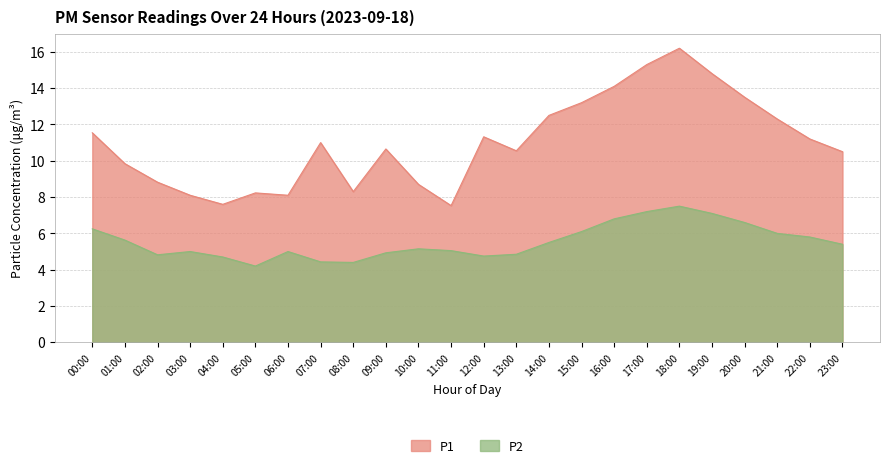

True or false: P1 and P2 intersect in this chart.

False